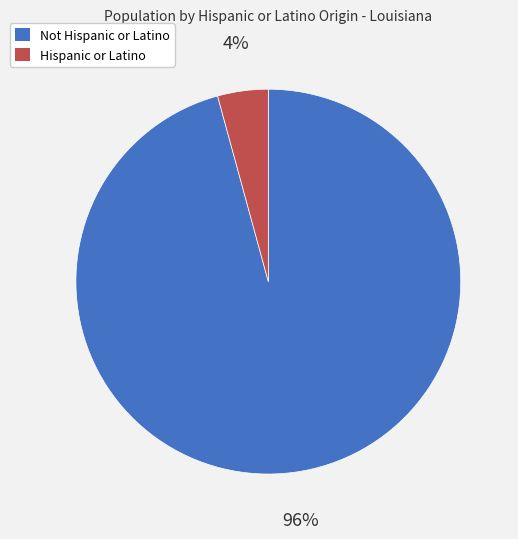

Which slice represents more than half of the pie?

Not Hispanic or Latino